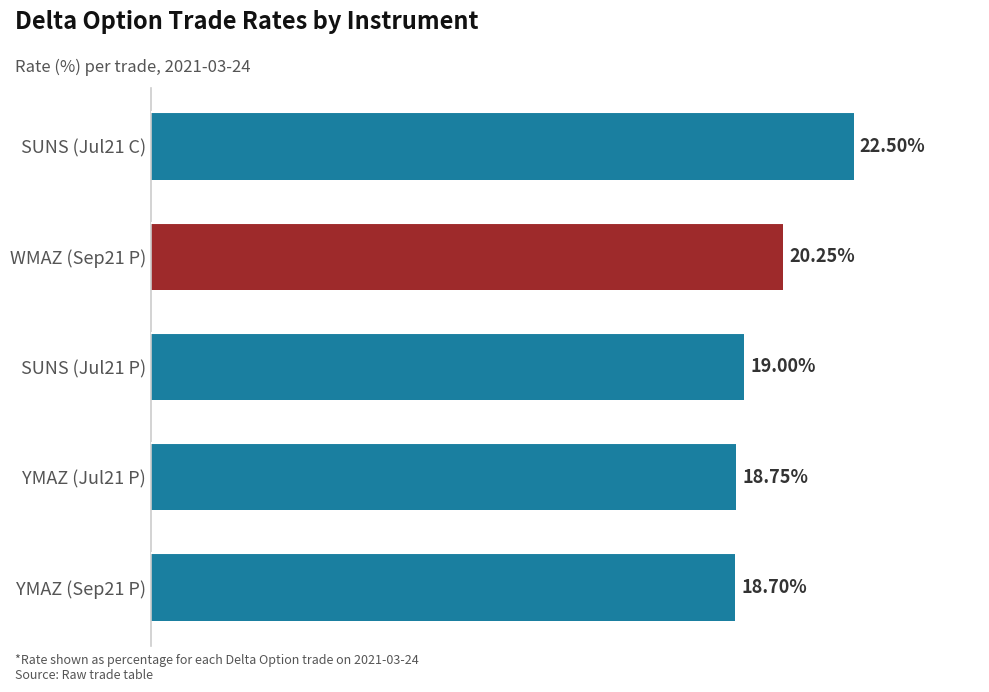

List the labels in order of value, largest first.

SUNS, WMAZ, SUNS, YMAZ, YMAZ